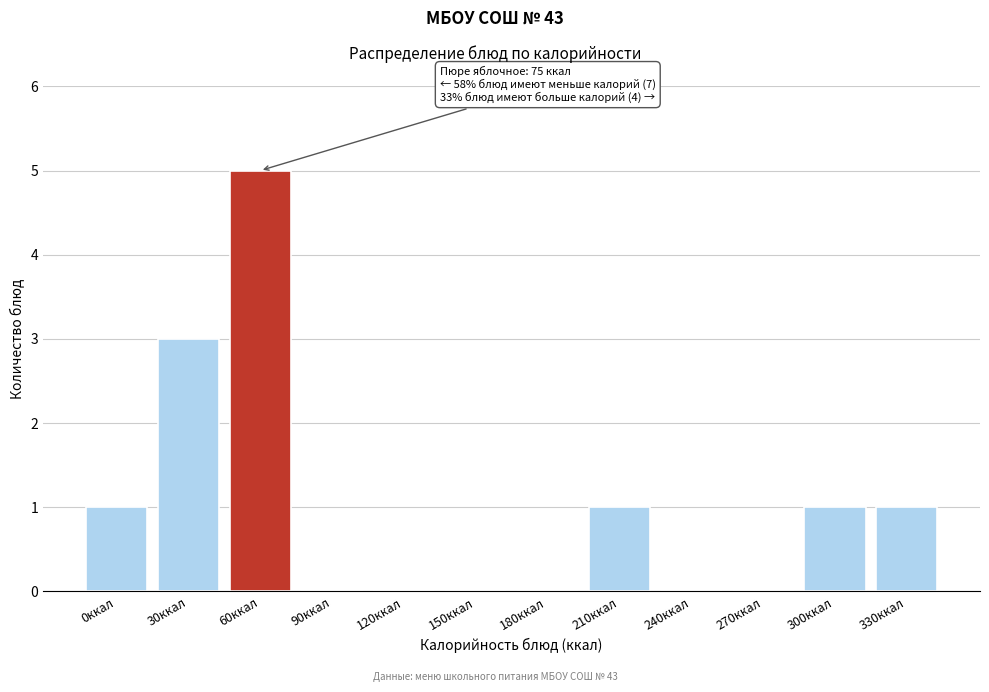

Which category has the highest value across all series?

60ккал